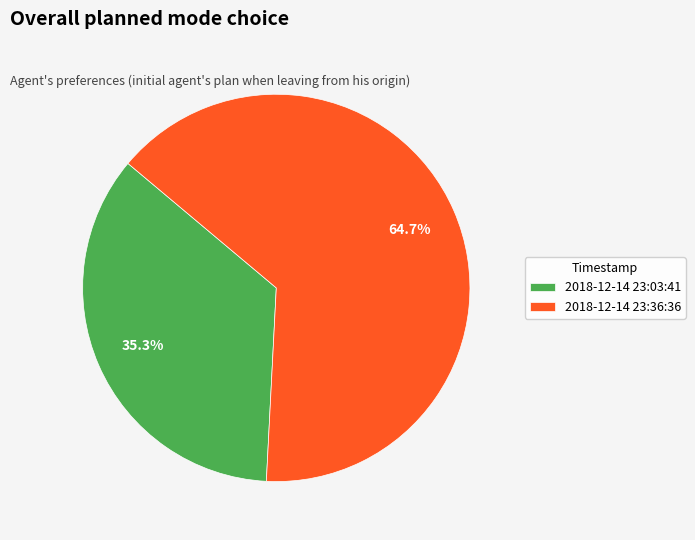

Rank the categories by value from highest to lowest.

2018-12-14 23:36:36, 2018-12-14 23:03:41